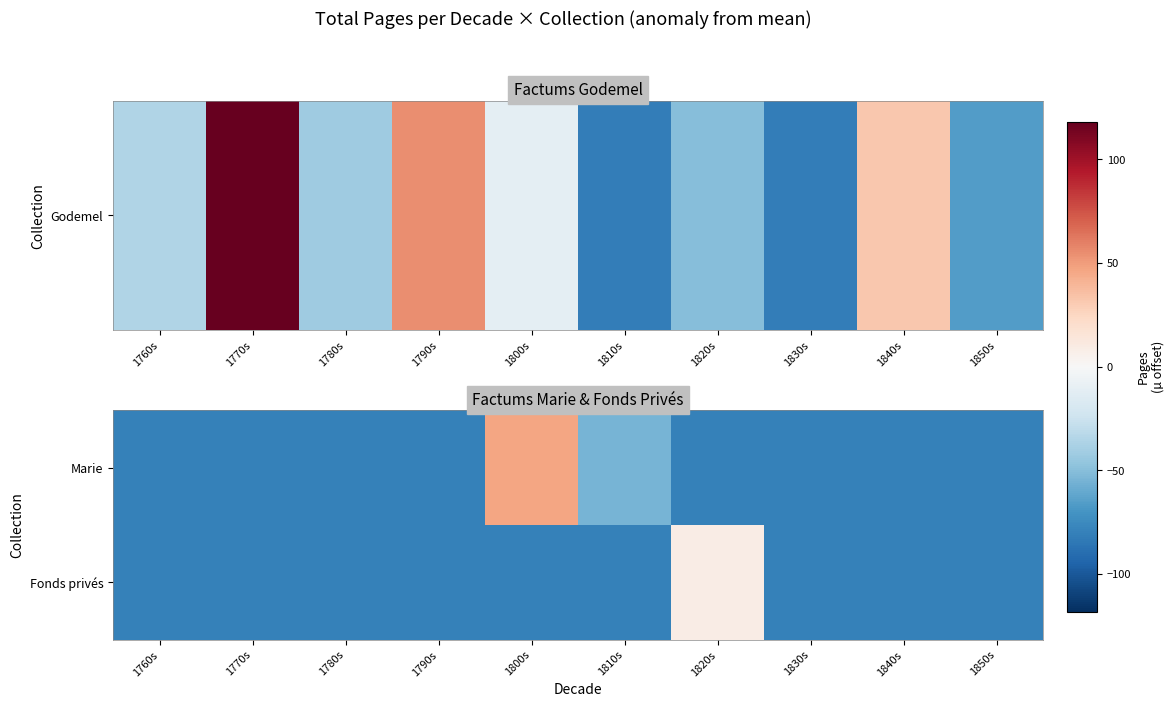

Which series has the largest range (max minus min)?

Marie